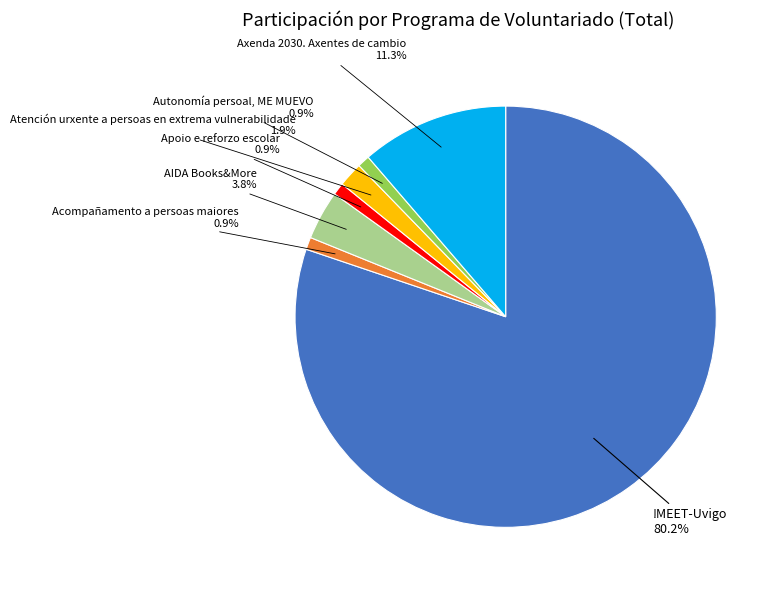

Is there a majority slice in this chart?

Yes